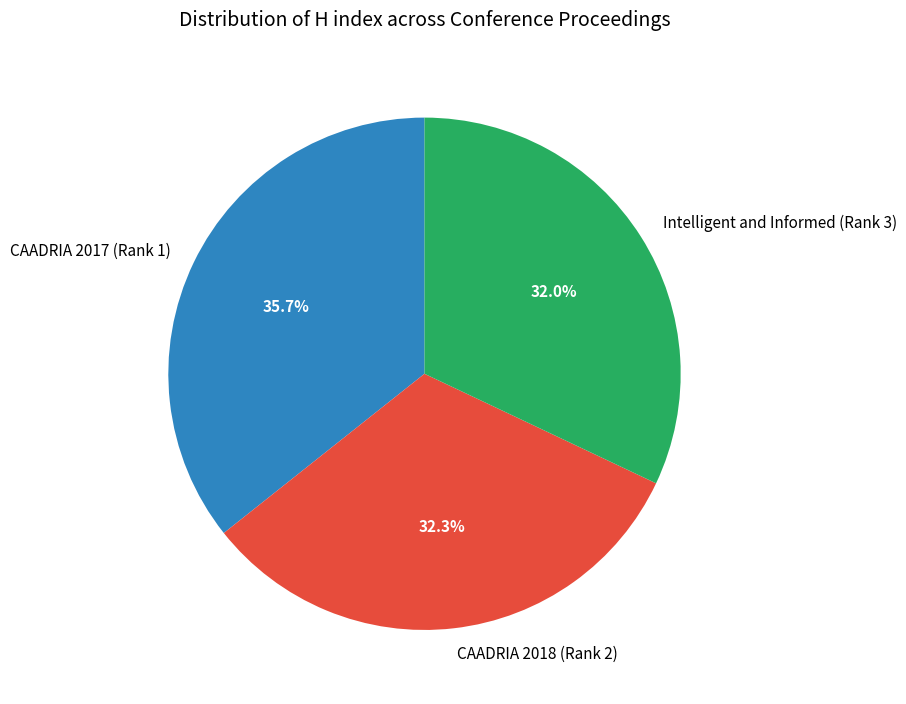

Is Intelligent and Informed (Rank 3) the majority of the pie?

No